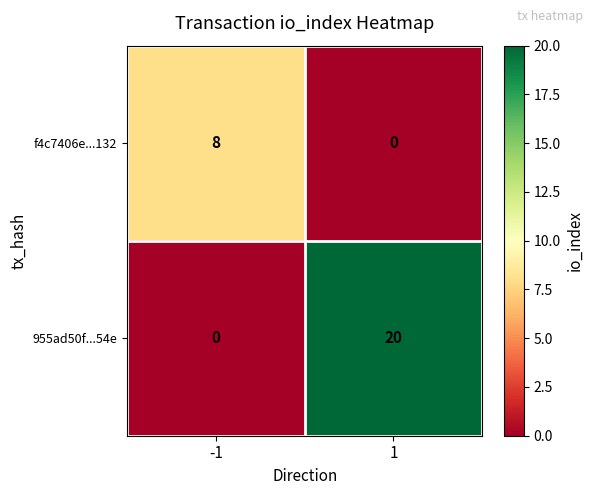

Which series has the largest total across all categories?

955ad50f...54e